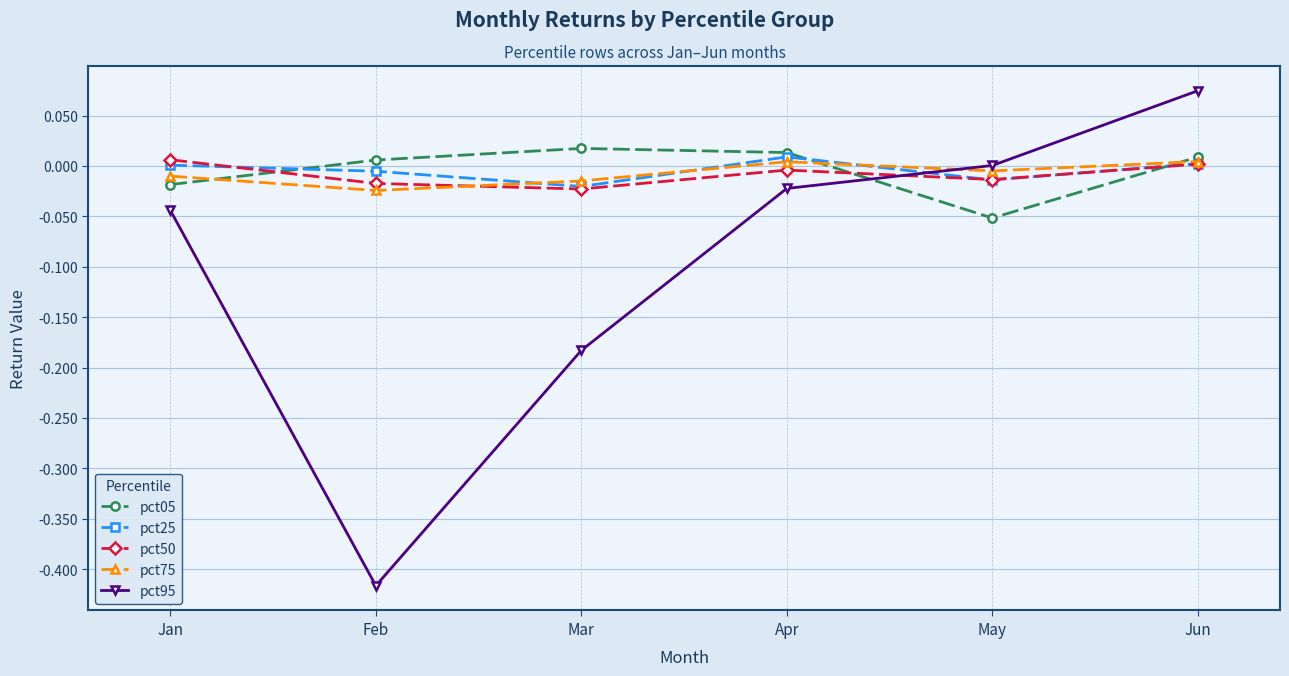

Which series has the largest range (max minus min)?

pct95